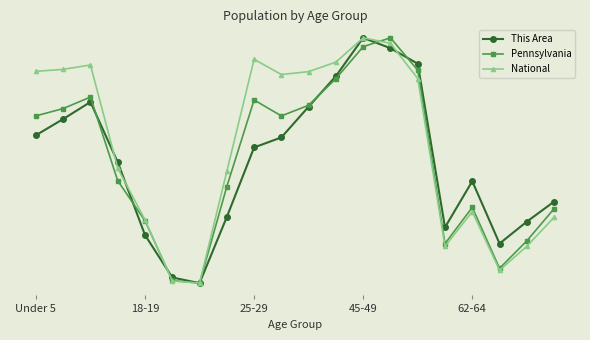

What is the maximum value for National?

1.0